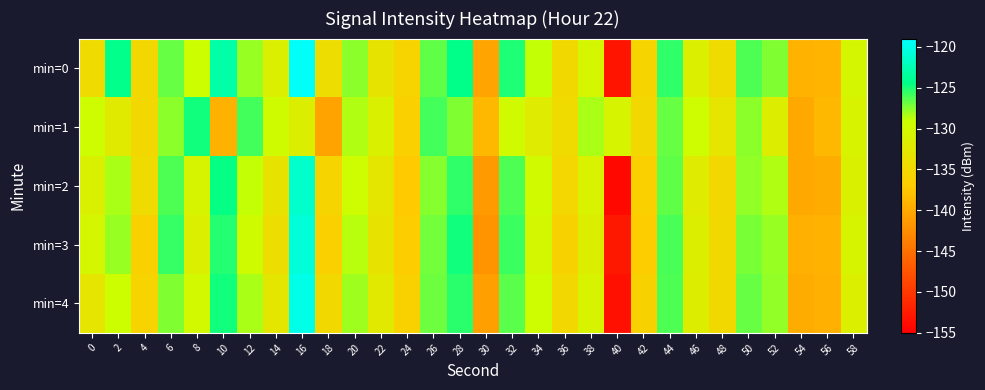

Reading left to right, what are all the values shown in this chart?

min=0: 0=-134.6	2=-124.3	4=-135.3	6=-126.9	8=-129.1	10=-123.1	12=-128.0	14=-131.4	16=-119.4	18=-134.2	20=-127.6	22=-133.3	24=-135.7	26=-126.6	28=-124.4	30=-140.5	32=-125.1	34=-128.9	36=-134.9	38=-130.5	40=-153.1	42=-135.6	44=-125.6	46=-131.3	48=-134.6	50=-126.2	52=-127.3	54=-139.1	56=-139.0	58=-130.5
min=1: 0=-129.5	2=-132.3	4=-135.2	6=-127.7	8=-124.8	10=-139.4	12=-126.0	14=-129.6	16=-131.7	18=-140.6	20=-128.5	22=-131.2	24=-136.4	26=-125.9	28=-127.3	30=-138.7	32=-129.8	34=-132.1	36=-134.6	38=-128.3	40=-130.7	42=-135.2	44=-126.8	46=-129.4	48=-133.1	50=-127.6	52=-131.9	54=-140.2	56=-138.8	58=-130.9
min=2: 0=-131.2	2=-128.4	4=-134.7	6=-126.3	8=-130.8	10=-124.5	12=-128.9	14=-133.6	16=-121.4	18=-135.7	20=-129.3	22=-132.8	24=-137.1	26=-127.5	28=-125.6	30=-141.3	32=-126.2	34=-129.8	36=-135.4	38=-131.0	40=-154.2	42=-136.3	44=-126.7	46=-132.1	48=-135.3	50=-127.8	52=-128.5	54=-140.0	56=-139.8	58=-131.1
min=3: 0=-130.5	2=-127.9	4=-136.1	6=-125.7	8=-131.4	10=-125.2	12=-129.6	14=-134.2	16=-120.8	18=-136.3	20=-128.7	22=-133.5	24=-136.8	26=-127.1	28=-124.9	30=-141.8	32=-125.8	34=-130.3	36=-135.9	38=-131.7	40=-152.8	42=-136.8	44=-126.1	46=-131.7	48=-134.9	50=-127.2	52=-128.0	54=-139.5	56=-139.2	58=-130.7
min=4: 0=-133.1	2=-129.2	4=-135.8	6=-127.4	8=-130.1	10=-124.8	12=-128.3	14=-132.9	16=-120.1	18=-135.0	20=-128.1	22=-132.5	24=-136.2	26=-126.9	28=-125.4	30=-140.9	32=-126.5	34=-129.5	36=-135.1	38=-130.9	40=-153.5	42=-135.9	44=-126.3	46=-131.8	48=-135.0	50=-126.8	52=-127.8	54=-139.8	56=-139.4	58=-131.3